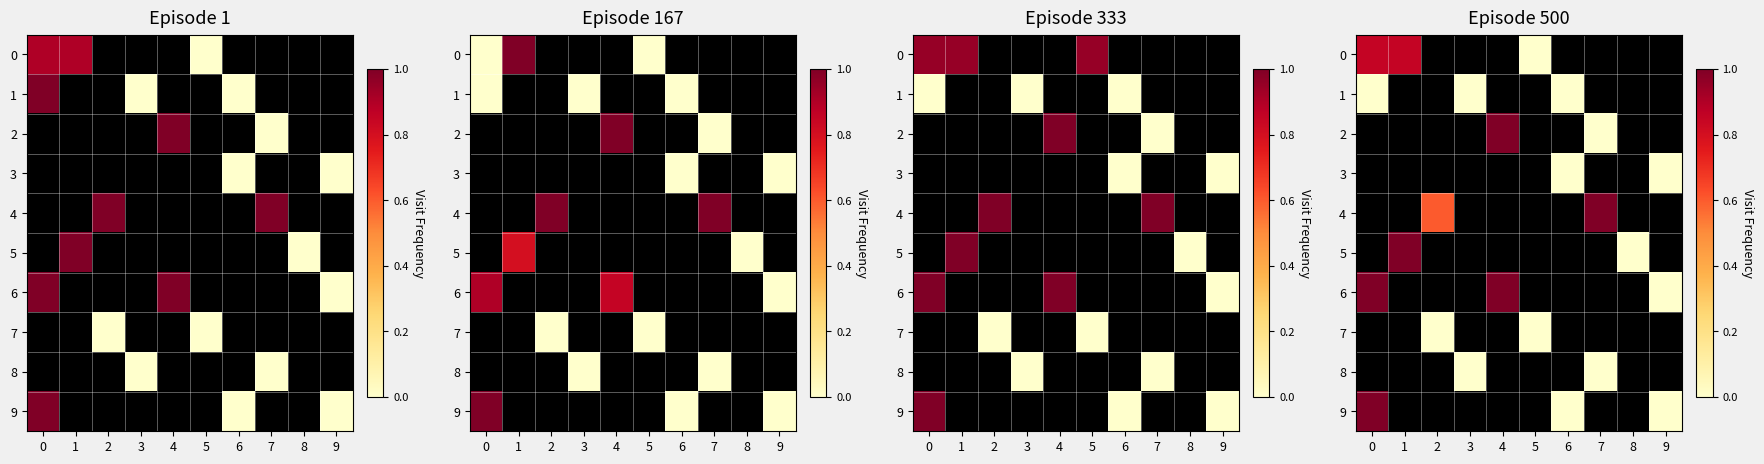

Is the value of 9 at 3 greater than the value of 5 at 5?

No